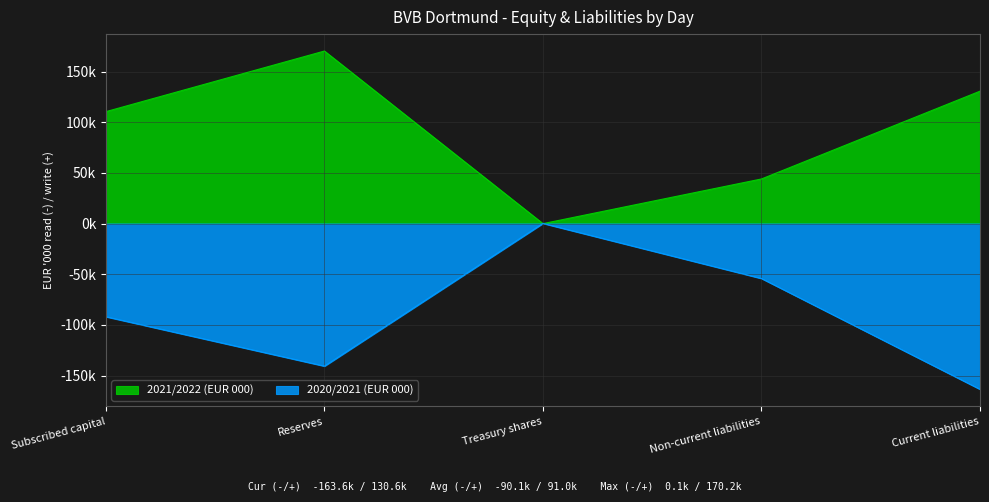

How many distinct data groups are displayed?

2